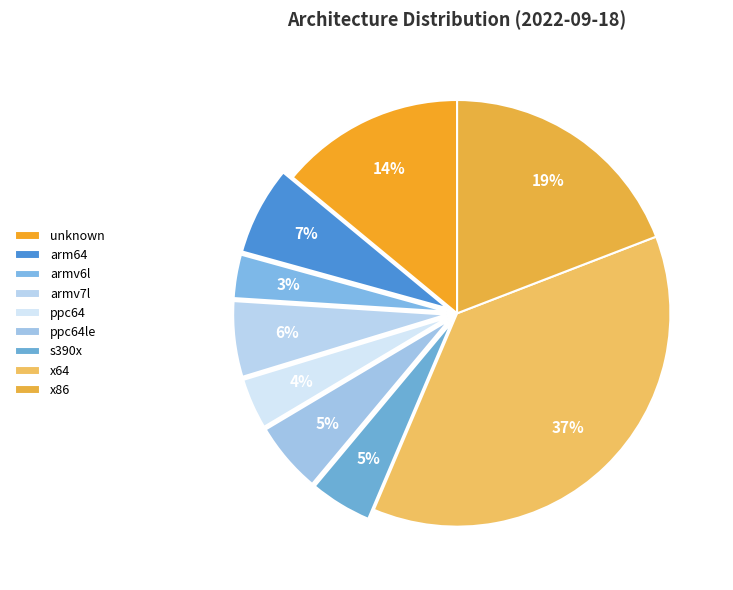

The x64 slice represents 37% of the pie. True or false?

True